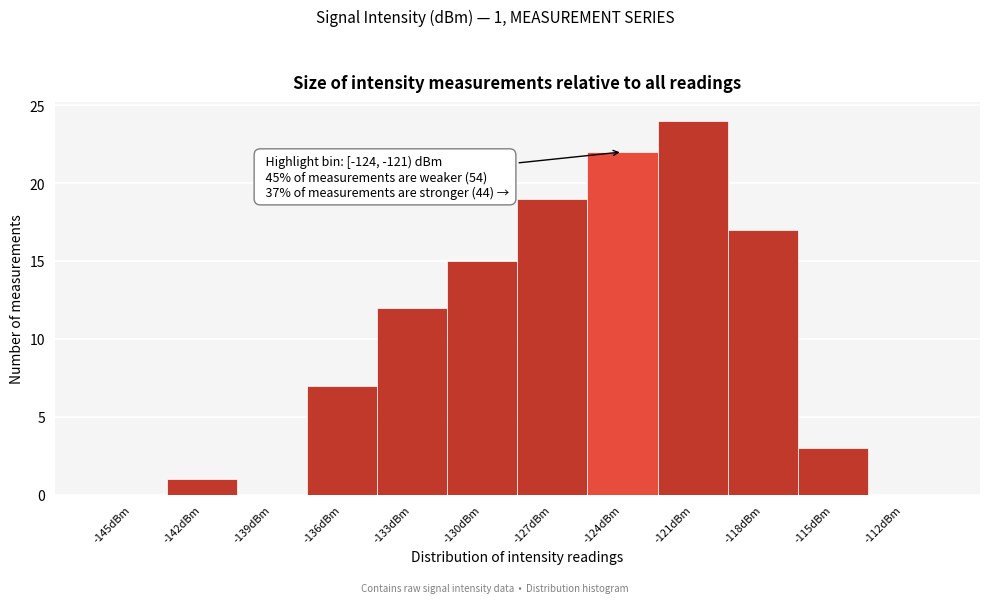

Reading left to right, transcribe all the data shown in this chart.

-145dBm=0	-142dBm=1	-139dBm=0	-136dBm=7	-133dBm=12	-130dBm=15	-127dBm=19	-124dBm=22	-121dBm=24	-118dBm=17	-115dBm=3	-112dBm=0